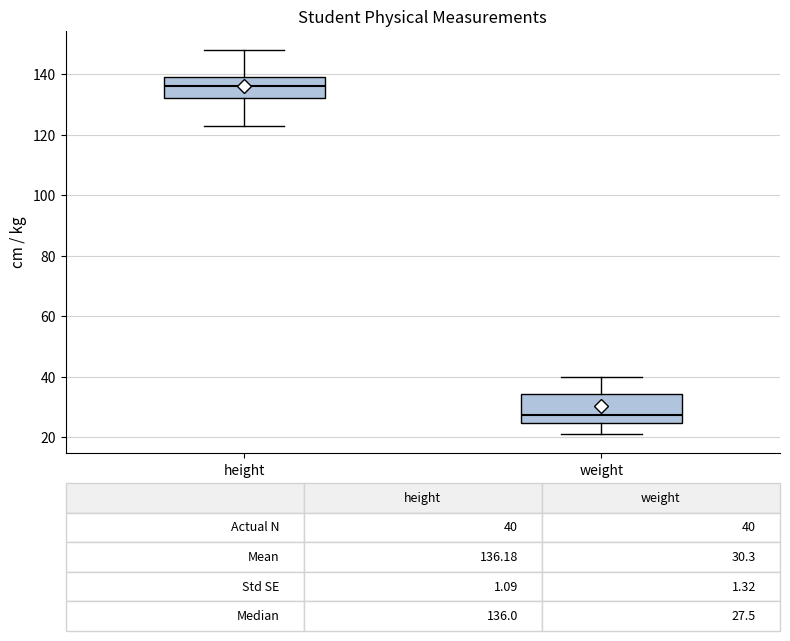

Which box is the tallest, from its lower edge to its upper edge?

weight